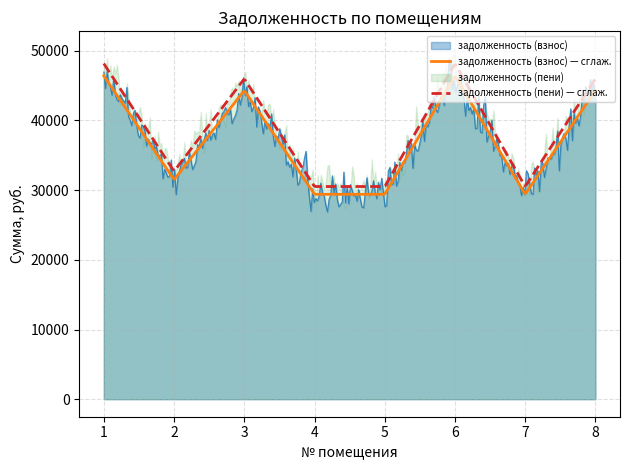

What is the lowest value of the задолженность (взнос) — сглаж. series?

29398.6